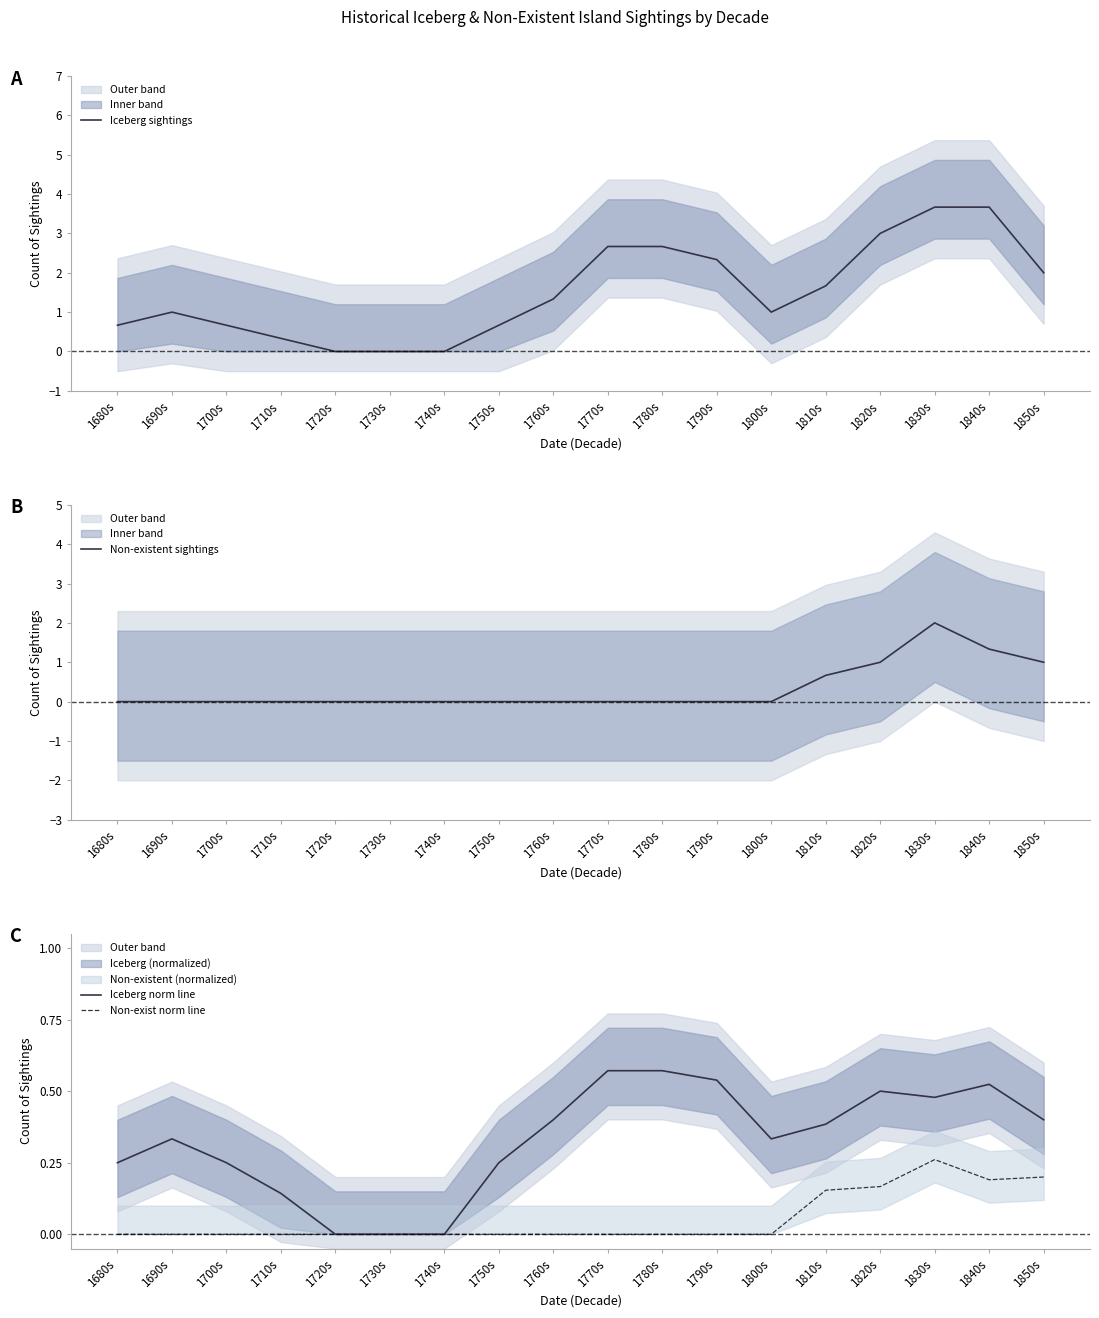

Which category has the lowest value across all series?

1720s